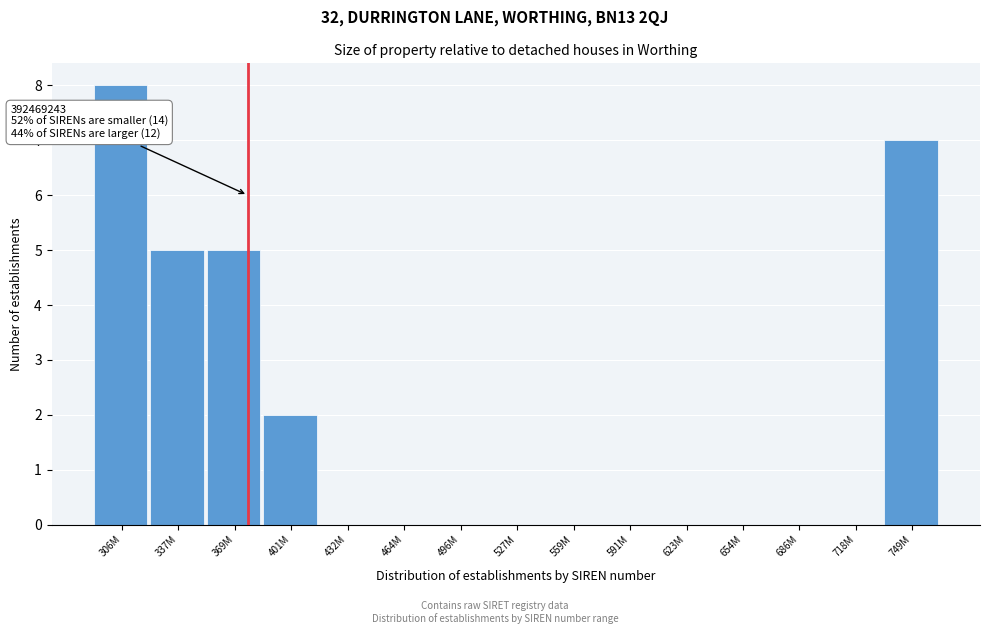

Which label corresponds to the largest value in the chart?

306M